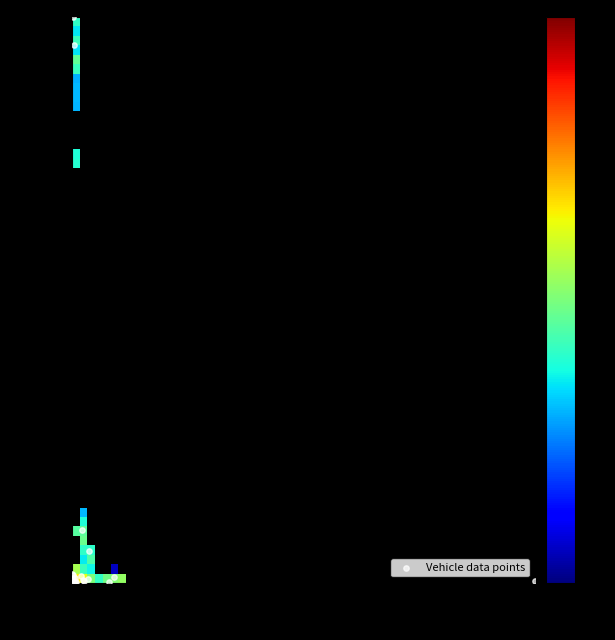

What Y value in the scatter plot is closest to 500?

92.8